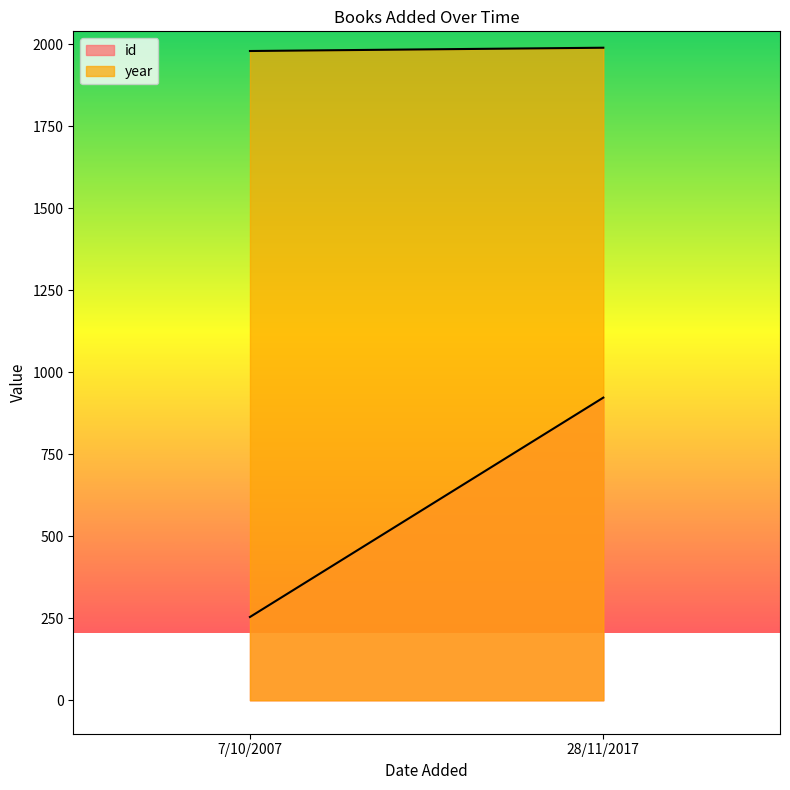

What is the label of the 1st point from the right?

28/11/2017